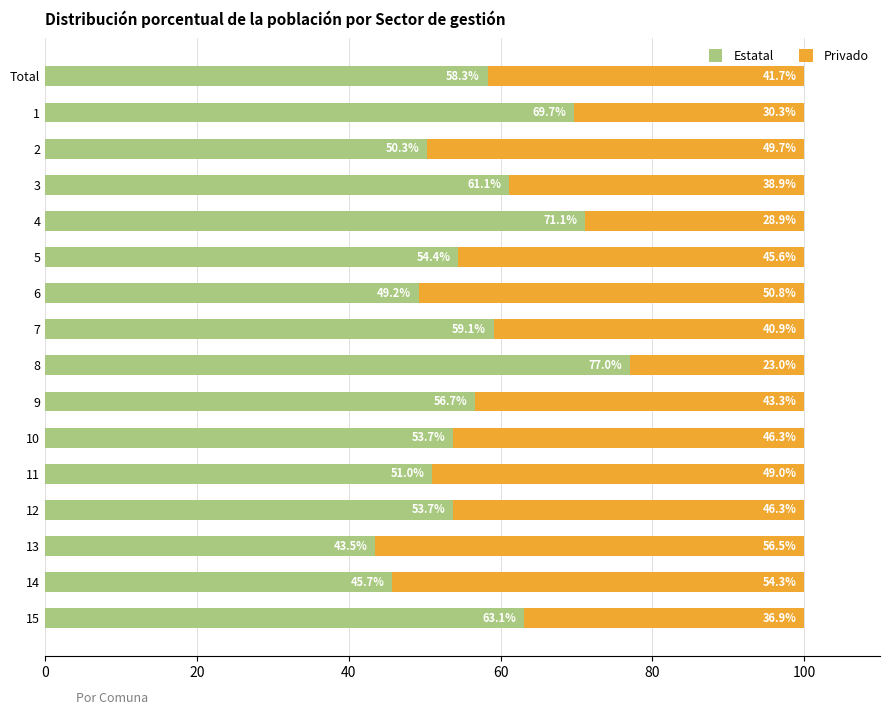

The value of Estatal at 4 is 31.0. True or false?

False